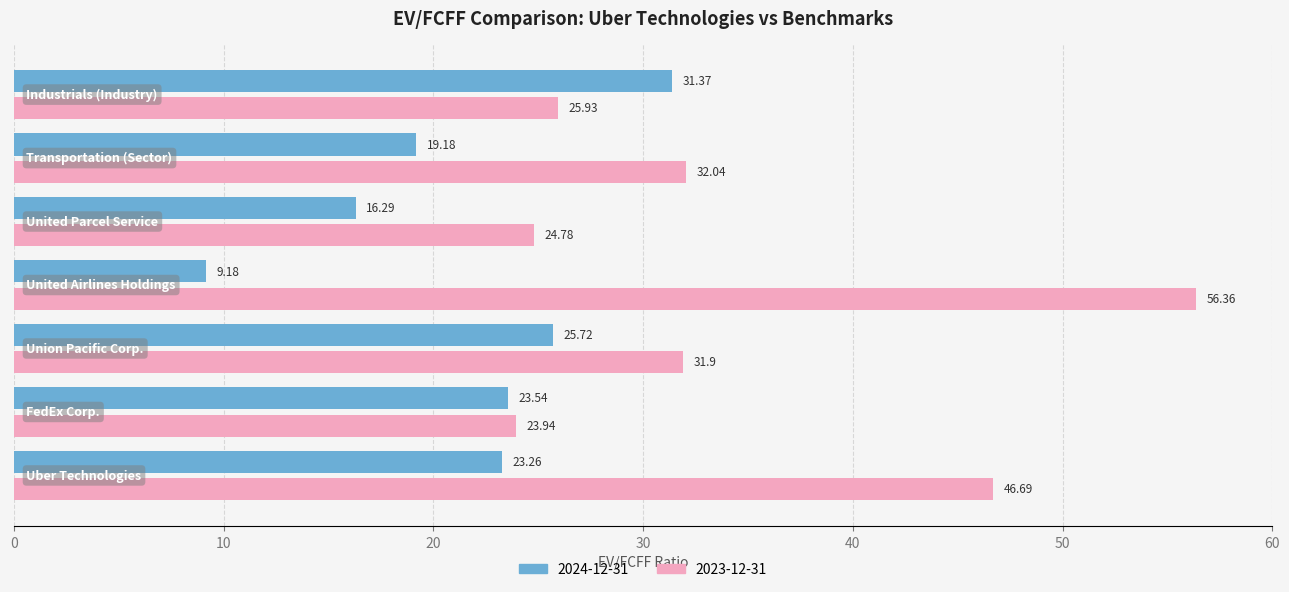

Rank the series by their maximum value, from lowest to highest.

2024-12-31, 2023-12-31